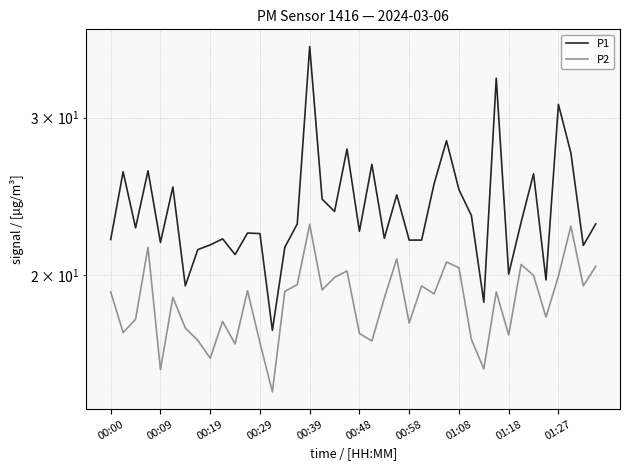

Which category has the lowest value in the P1 series?

13